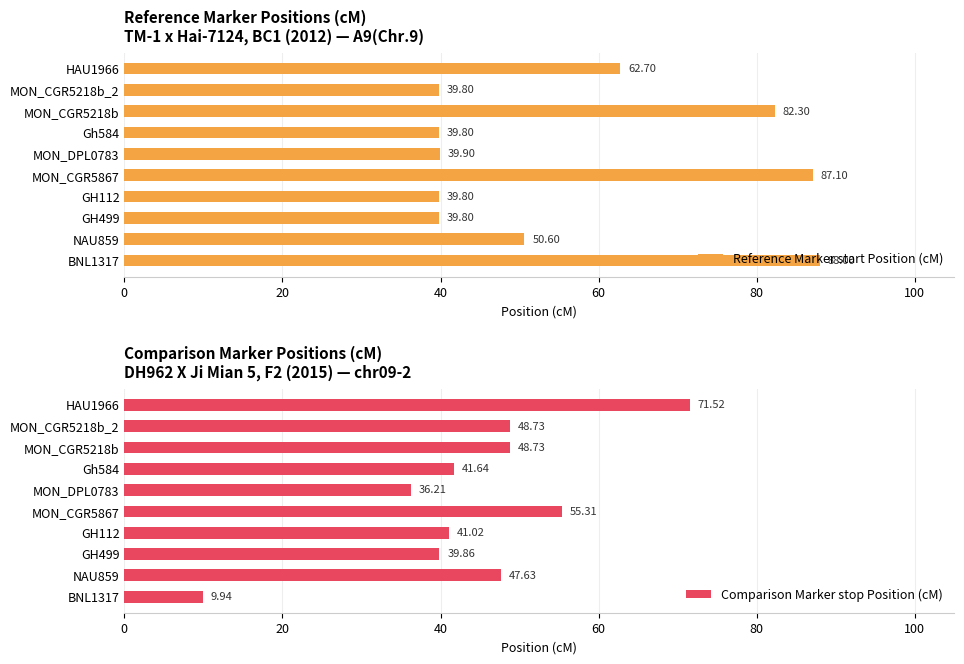

The Comparison Marker stop Position (cM) series shows 19.8 at Gh584. True or false?

False